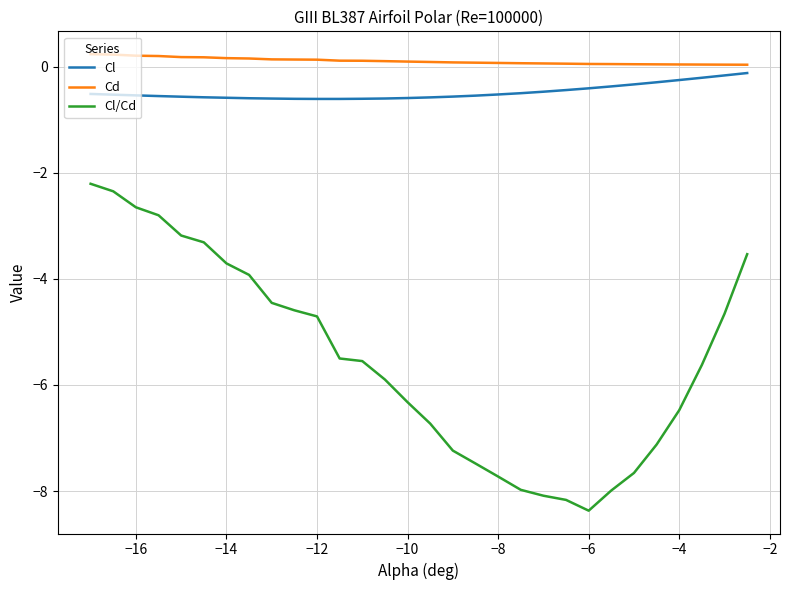

What is the difference between the maximum and minimum values in the Cl/Cd series?

6.2